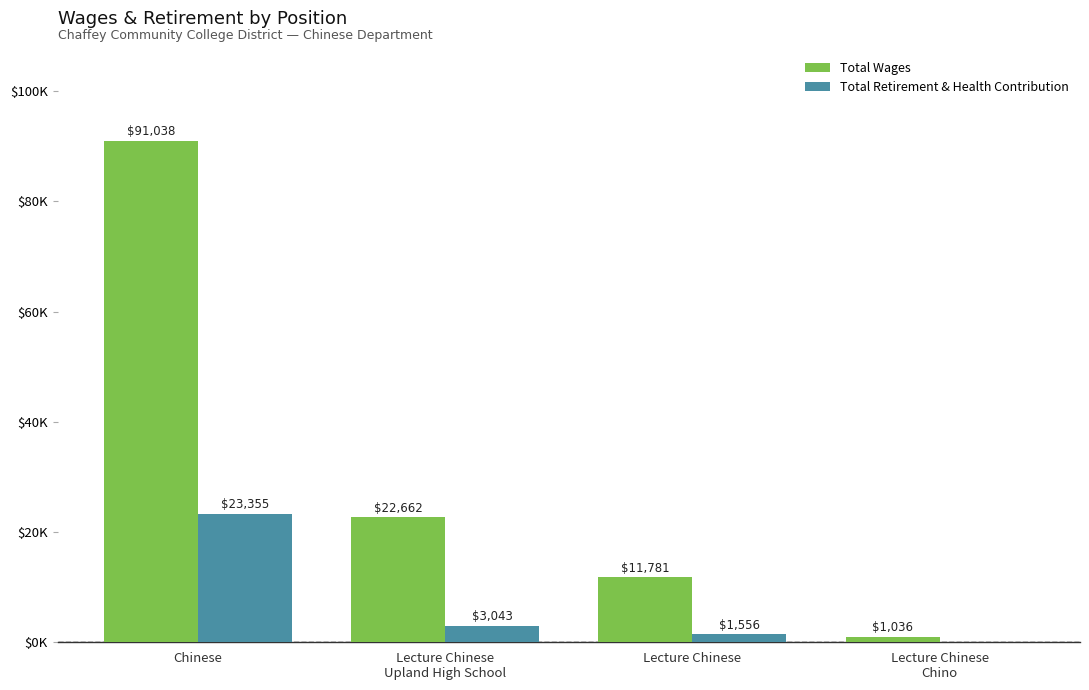

Are the bars horizontal?

No